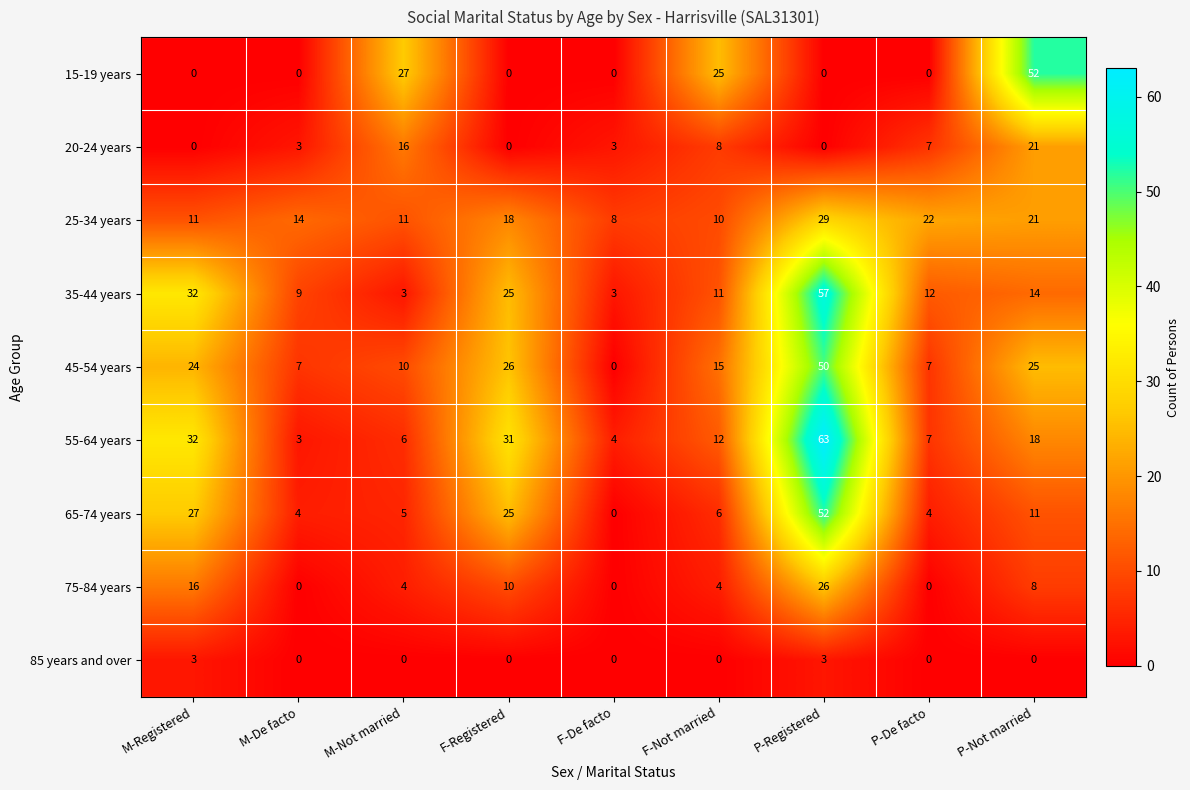

At F-Not married, list the series in order from largest to smallest.

15-19 years, 45-54 years, 55-64 years, 35-44 years, 25-34 years, 20-24 years, 65-74 years, 75-84 years, 85 years and over